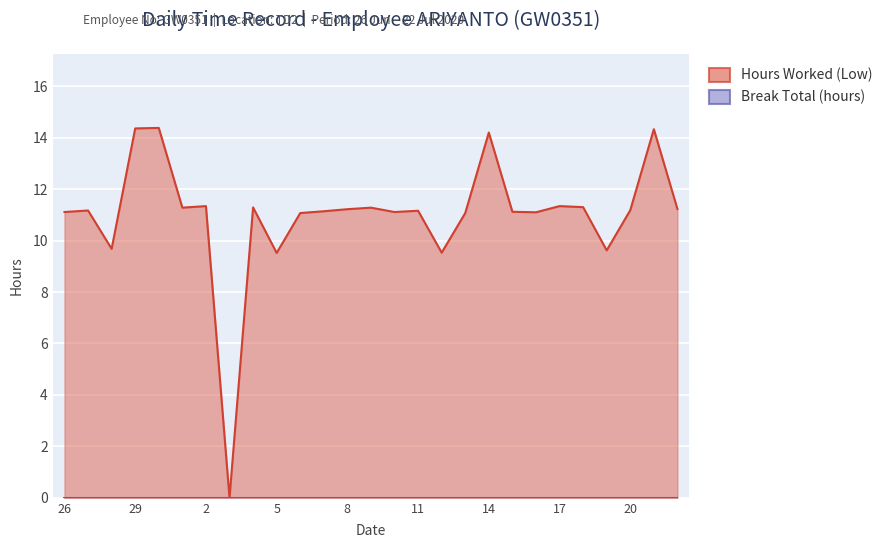

Rank the categories by value from highest to lowest.

30, 29, 21, 14, 2, 17, 18, 4, 1, 9, 22, 8, 20, 27, 11, 7, 15, 26, 10, 16, 6, 13, 28, 19, 12, 5, 3